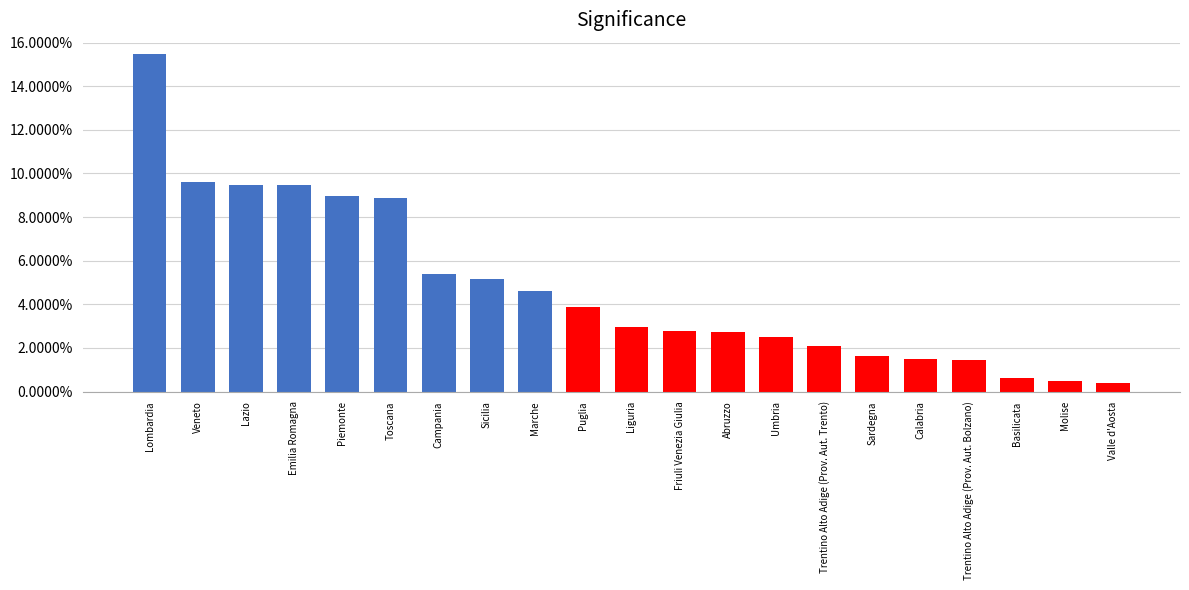

What is the ratio of the value at Campania to the value at Puglia?

1.4